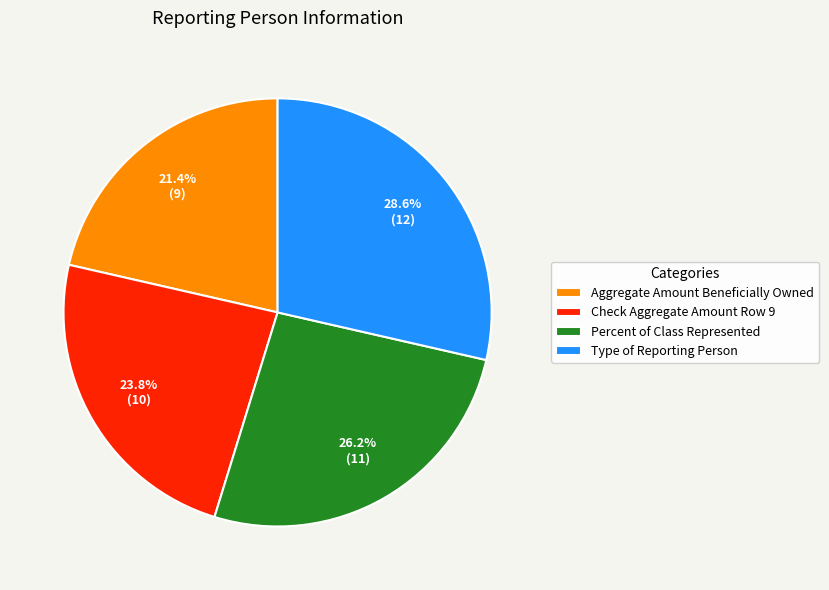

Rank the categories by value from lowest to highest.

Aggregate Amount Beneficially Owned, Check Aggregate Amount Row 9, Percent of Class Represented, Type of Reporting Person